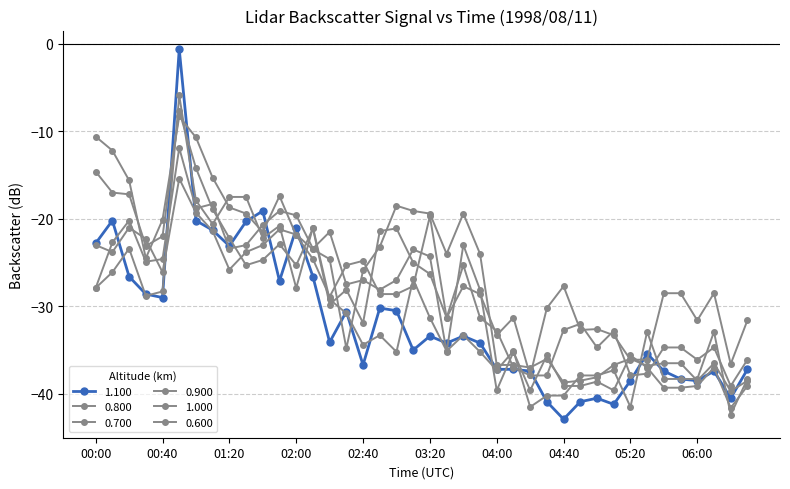

What is the label of the 28th point from the left?

04:30